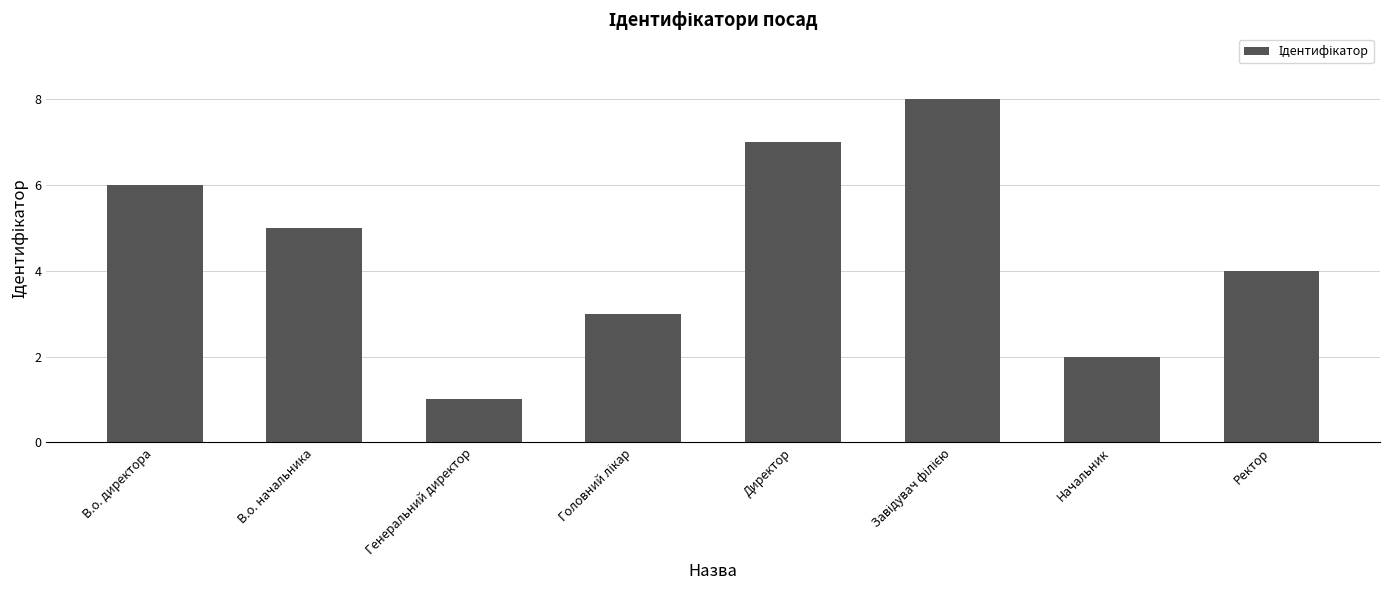

Is it true that the value at Начальник is 2?

True